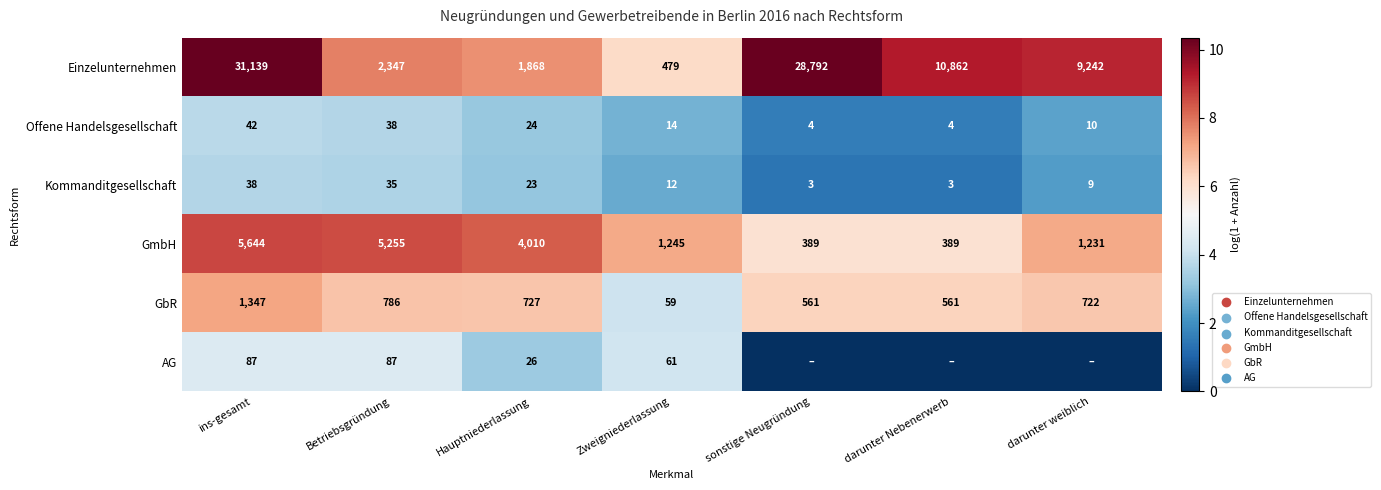

What is the spread (max minus min) of values at ins-gesamt?

31101